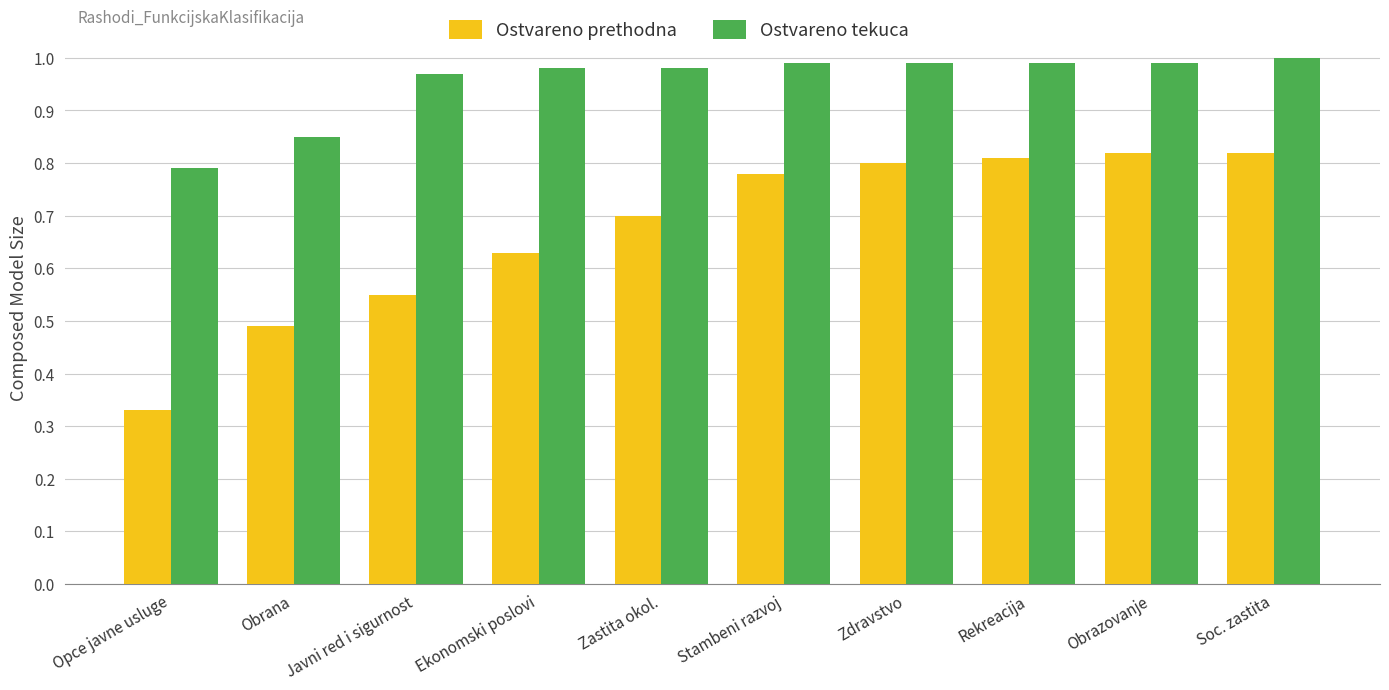

Count the number of data series in this chart.

2